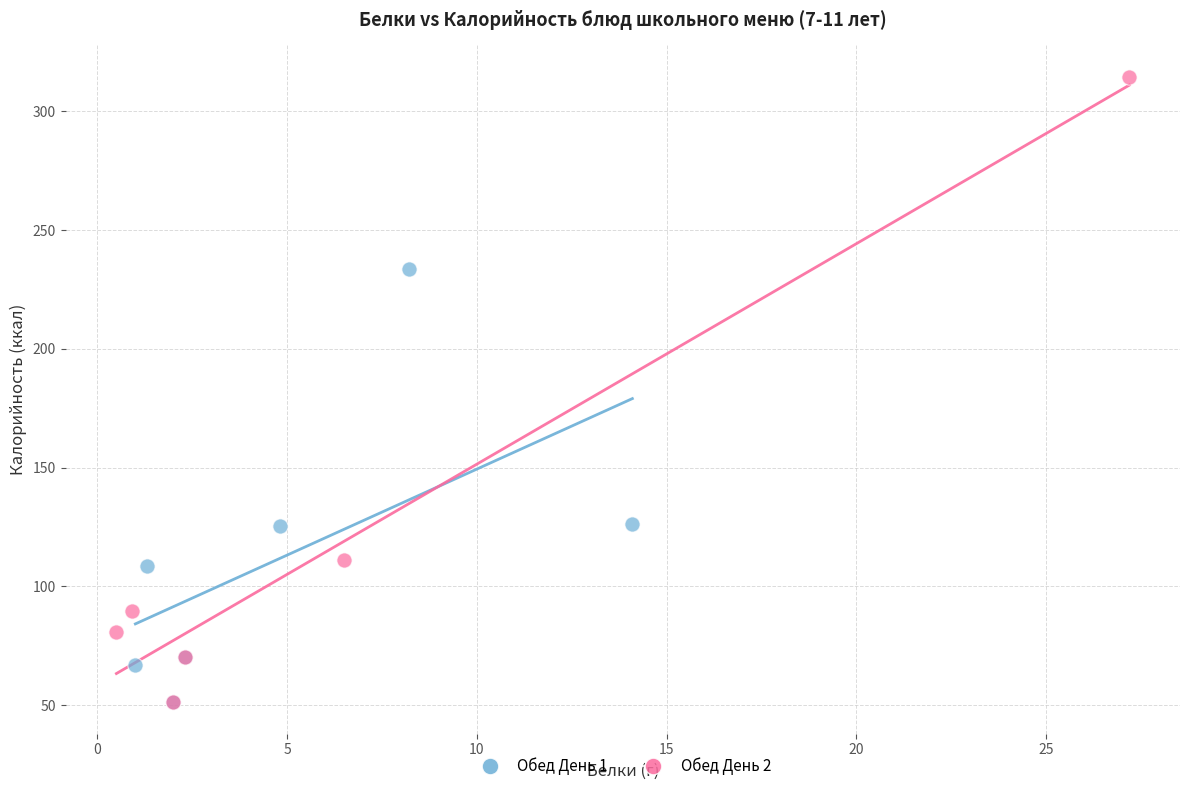

Which series contains the highest Y value?

Обед День 2